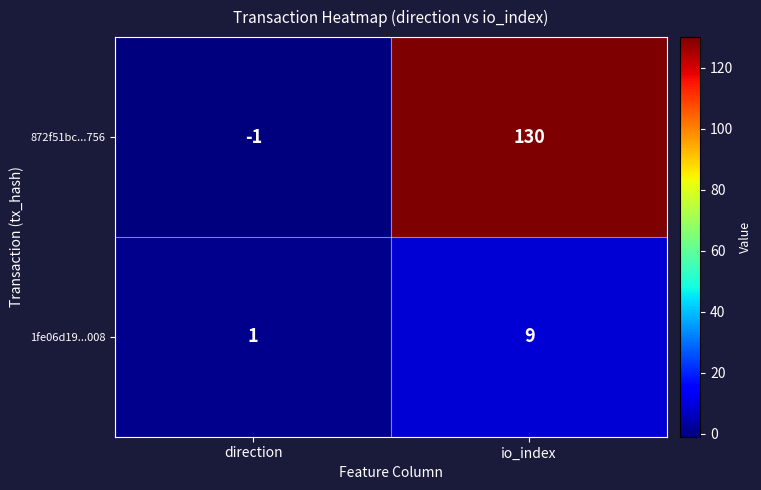

What is the maximum value shown in the chart?

130